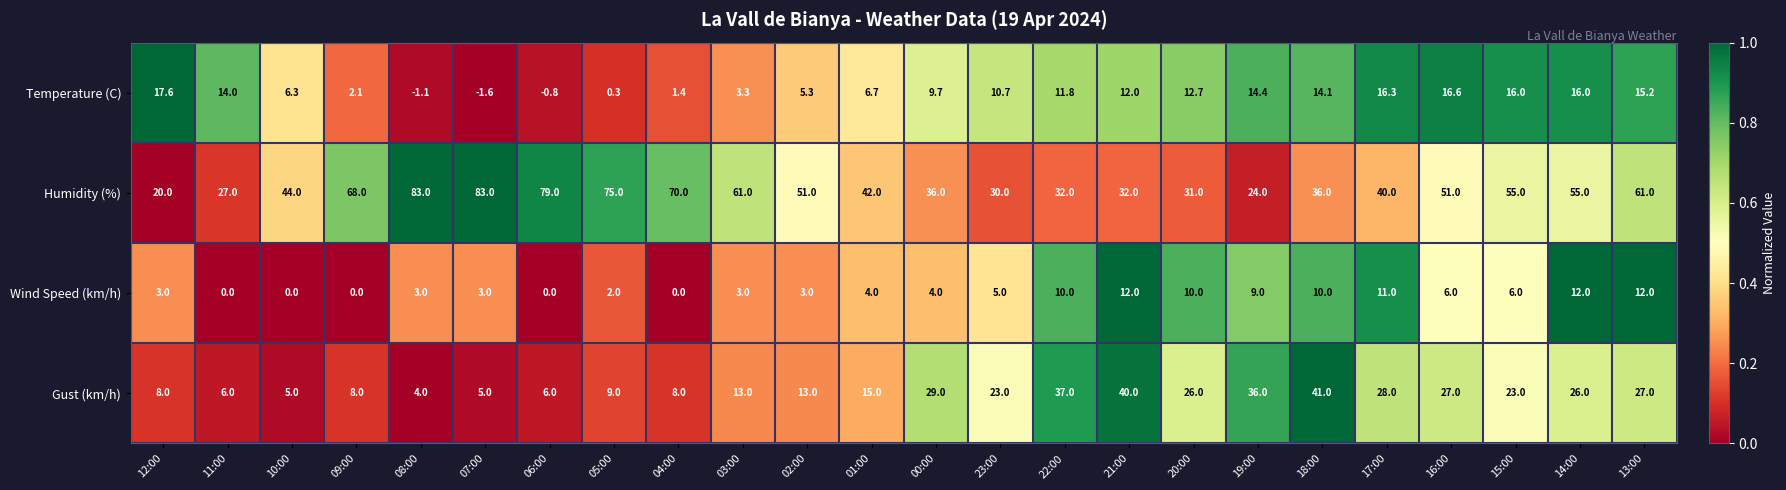

Where does the Humidity (%) series first go above 51?

09:00